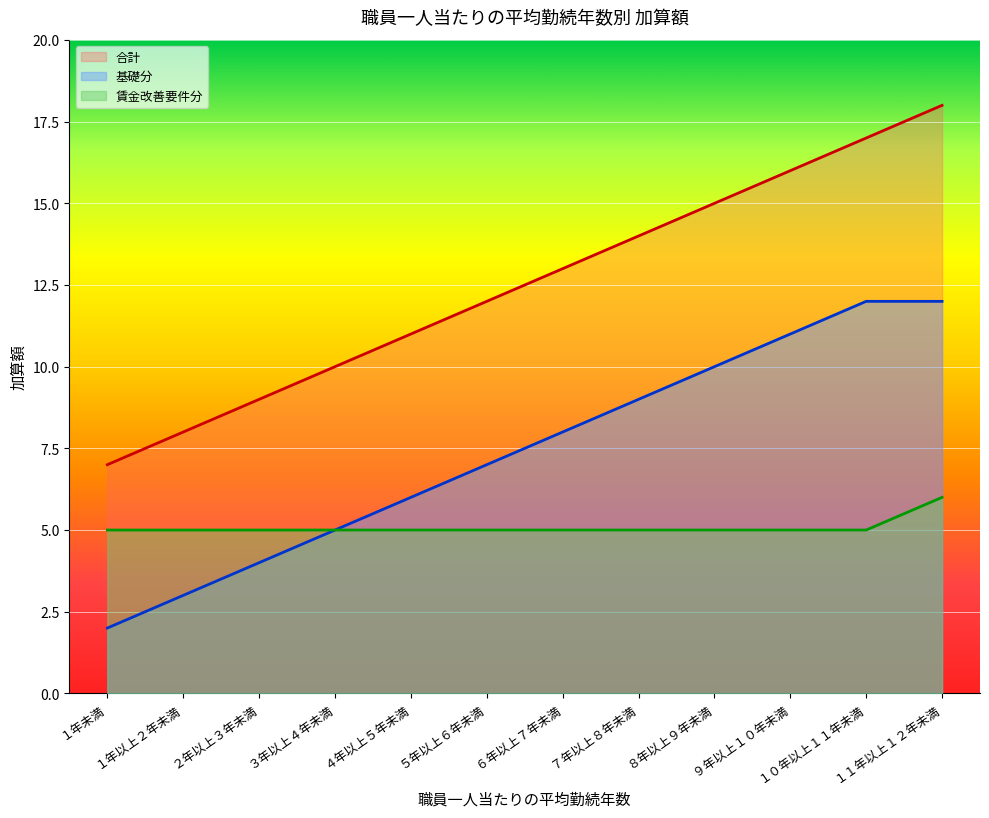

Reading left to right, extract all data points from this chart.

合計_line: 7	8	9	10	11	12	13	14	15	16	17	18
基礎分_line: 2	3	4	5	6	7	8	9	10	11	12	12
賃金改善要件分_line: 5	5	5	5	5	5	5	5	5	5	5	6